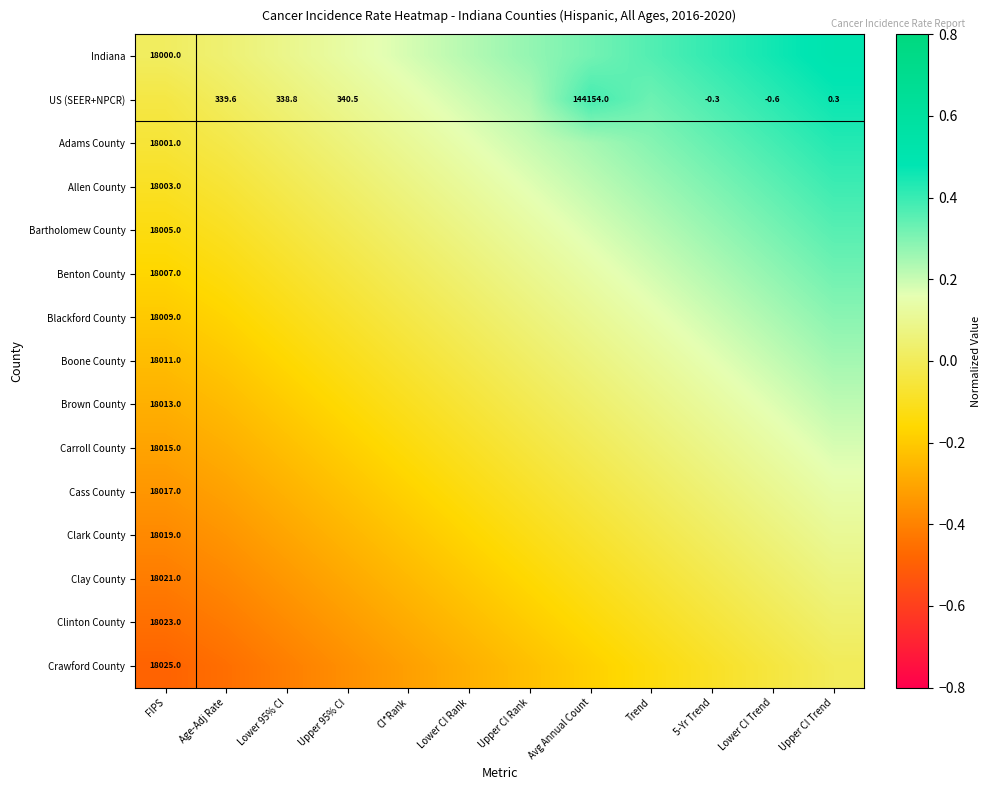

What is the difference between the highest and lowest values at Avg Annual Count?

0.6